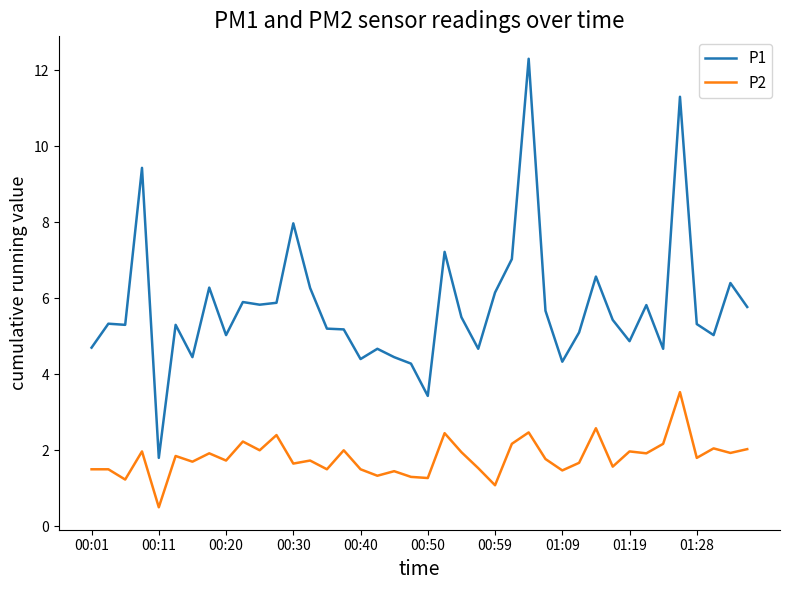

How many lines are shown in the chart?

2